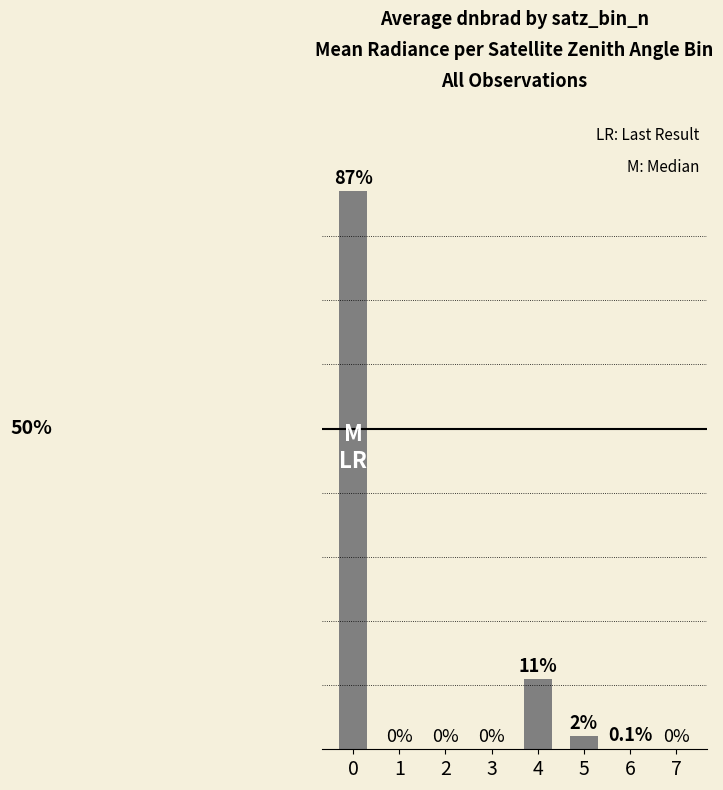

Rank the categories by value from lowest to highest.

1, 2, 3, 7, 6, 5, 4, 0